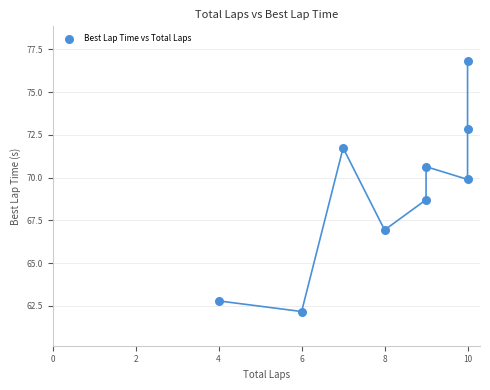

What Y value in the scatter plot is closest to 69?

68.7